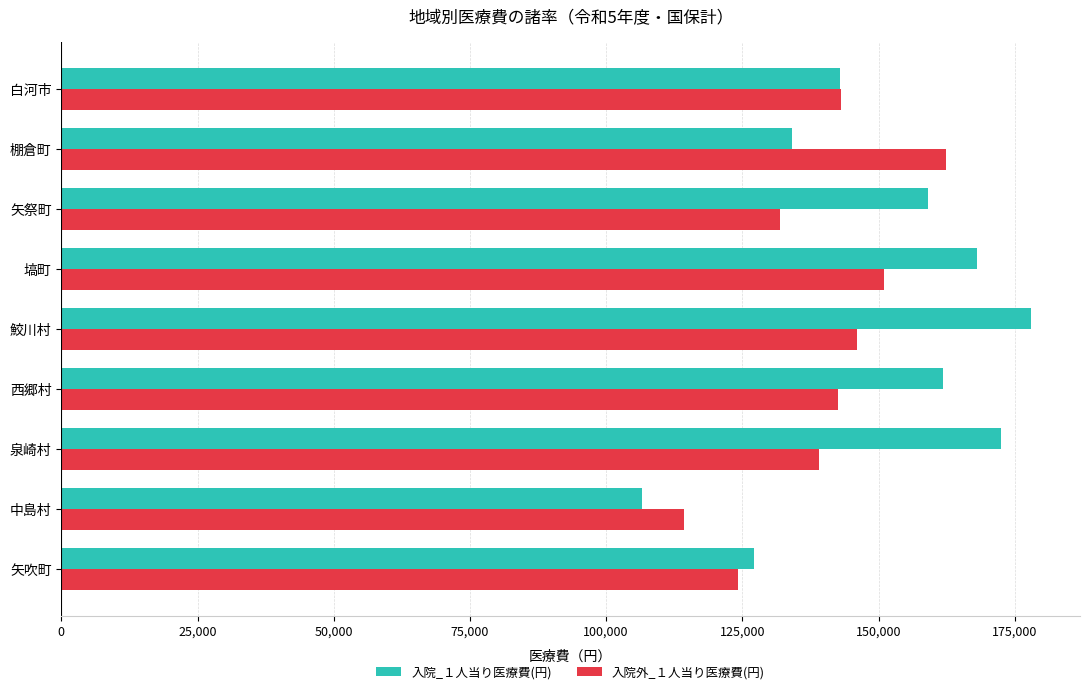

The value of 入院外_１人当り医療費(円) at 矢祭町 is 175215. True or false?

False